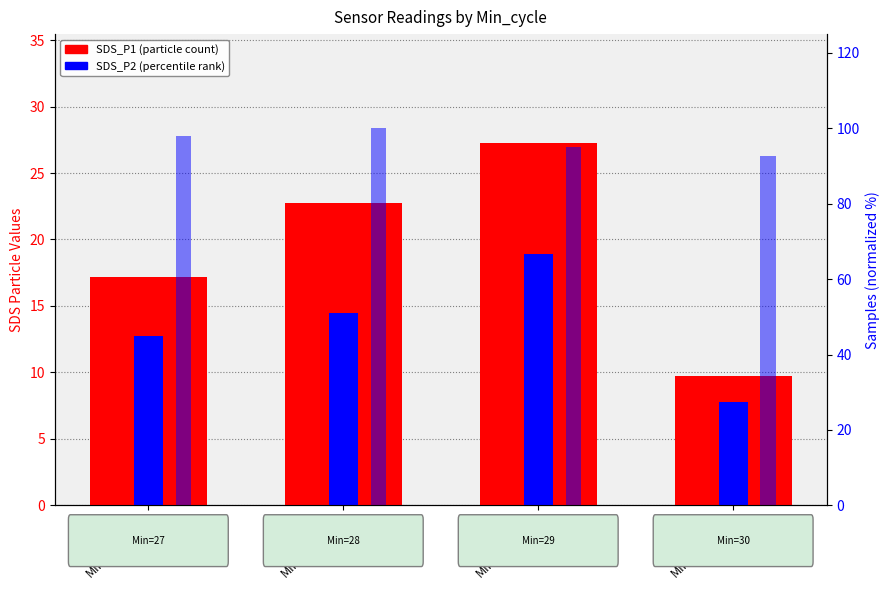

What is the maximum value for SDS_P2?

18.9